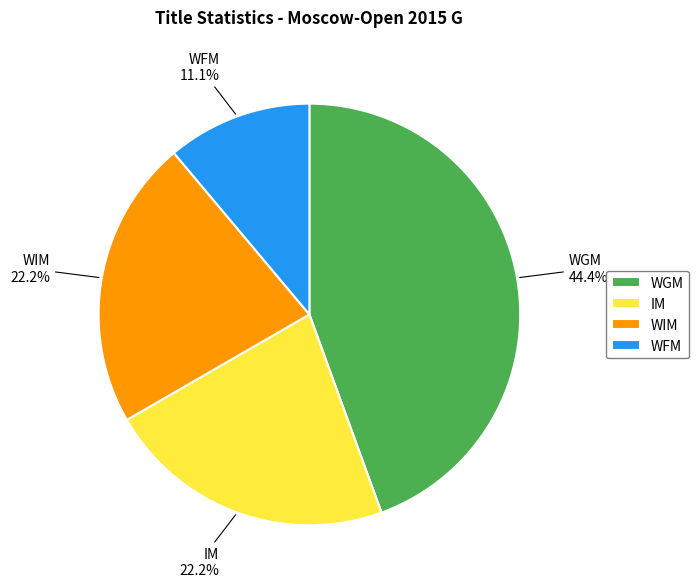

Does any single category account for the majority?

No